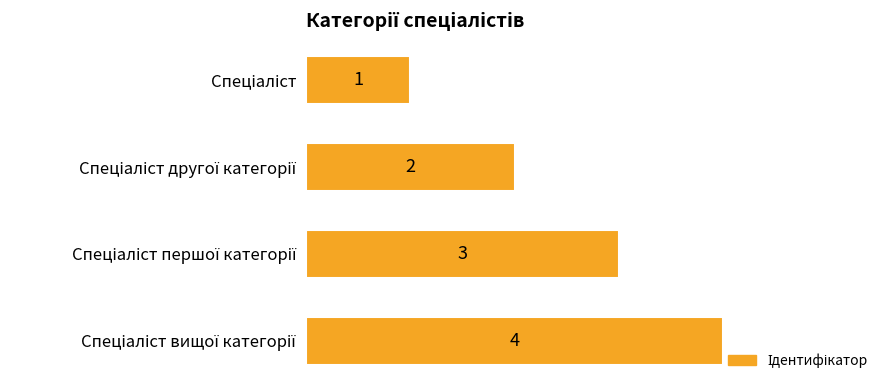

How many values are between 2 and 4?

3